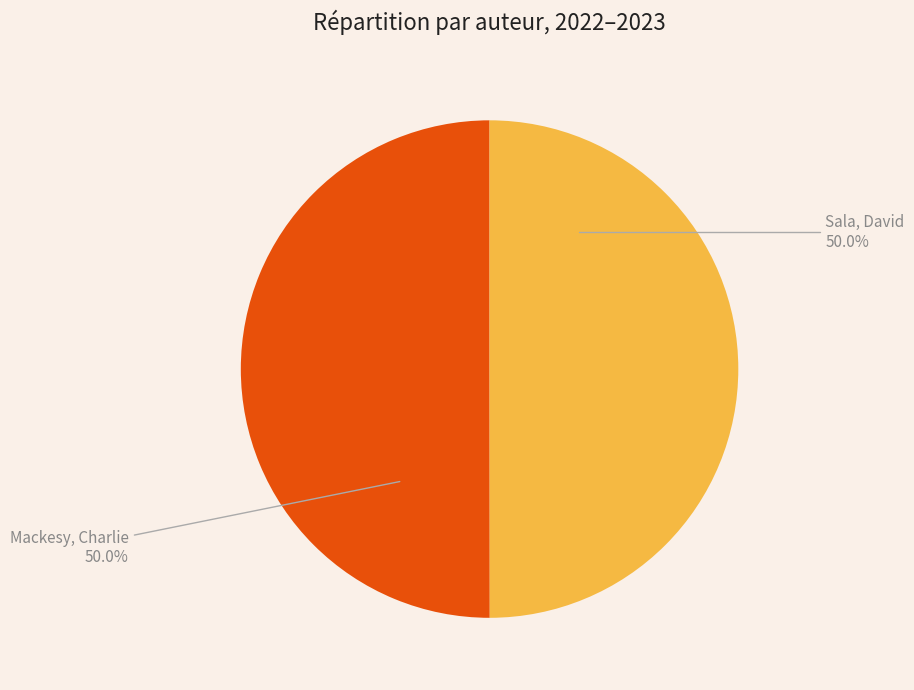

What is the total percentage of Mackesy, Charlie and Sala, David?

100.0%